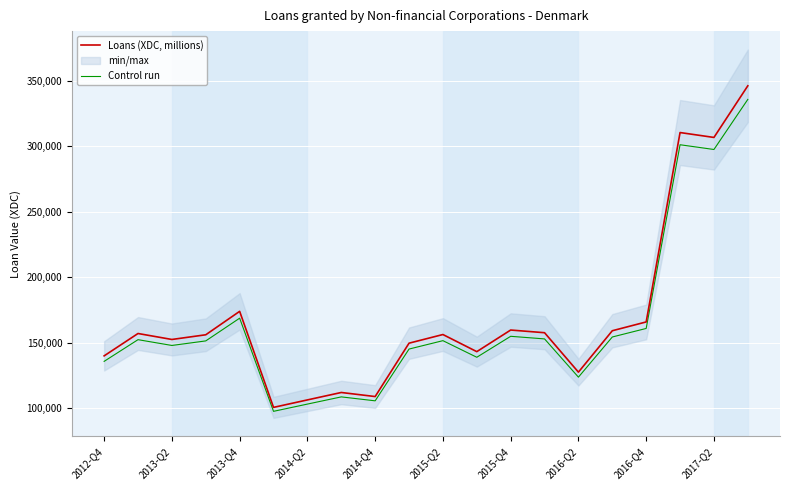

What is the minimum value for Loans (XDC, millions)?

100595.0